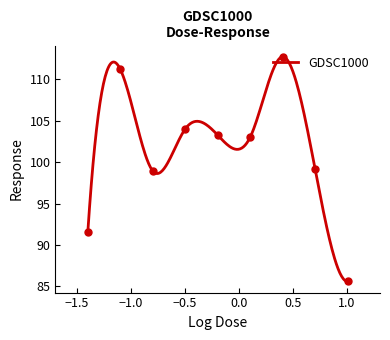

What is the maximum value for GDSC1000?

112.7